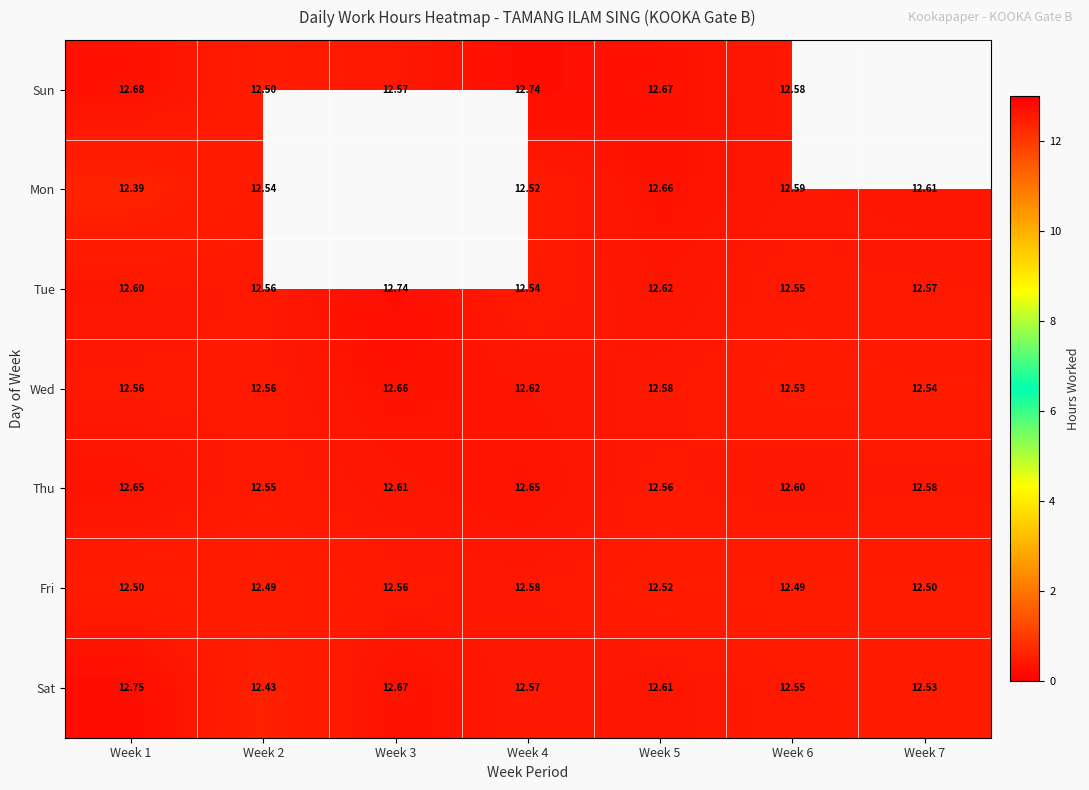

Is the value of Sat at Week 7 greater than the value of Sun at Week 4?

No